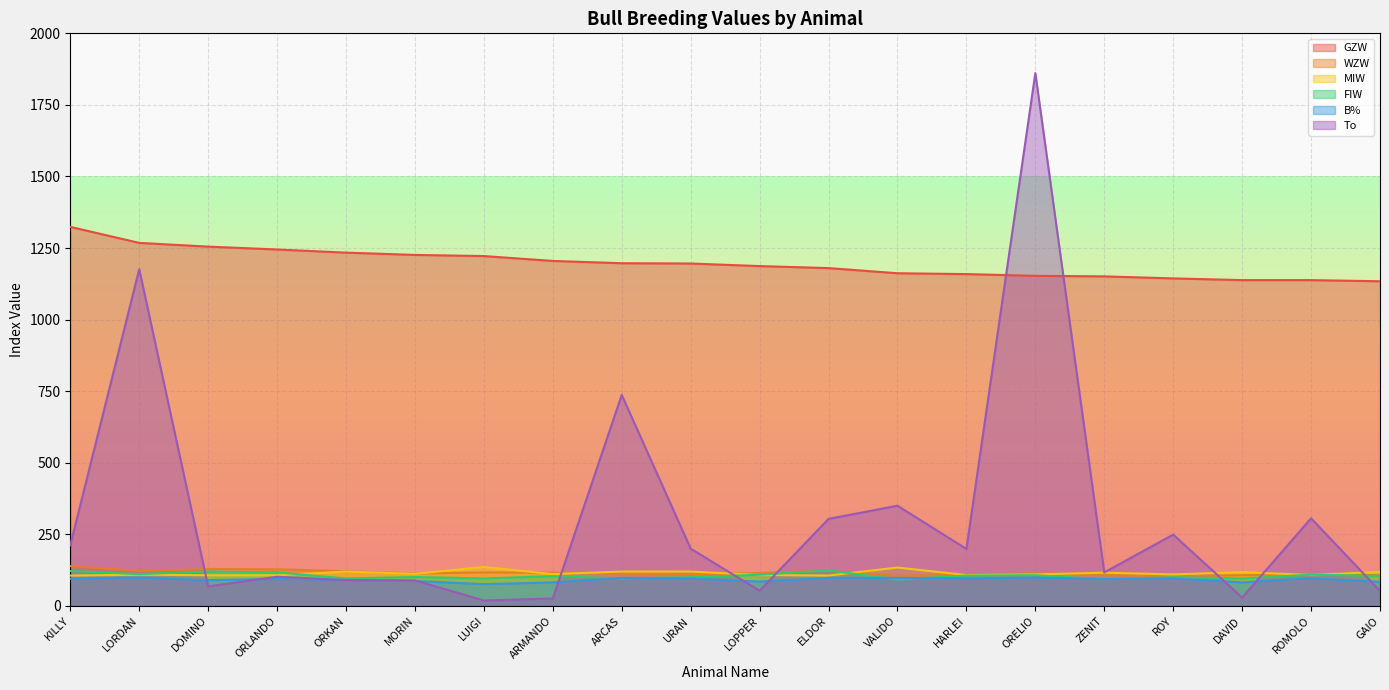

Is it true that WZW equals 32 at MORIN?

False